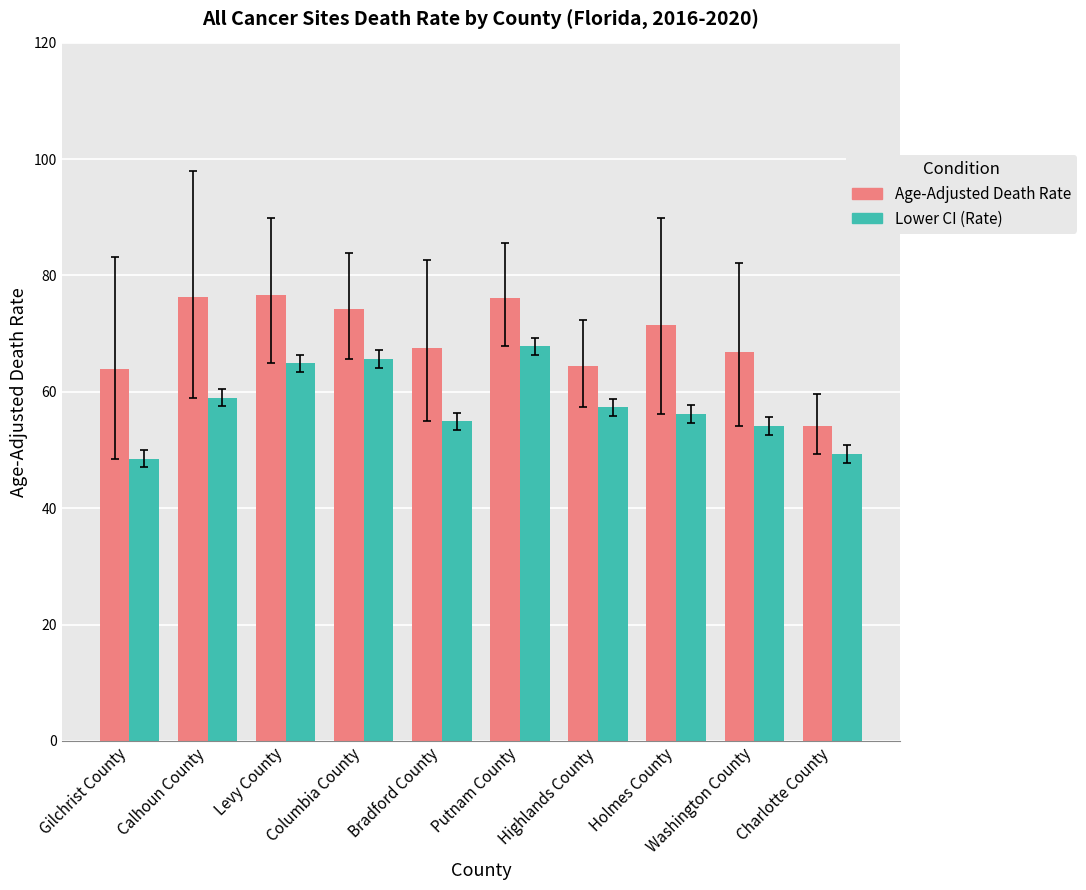

What is the spread (max minus min) of values at Holmes County?

15.2